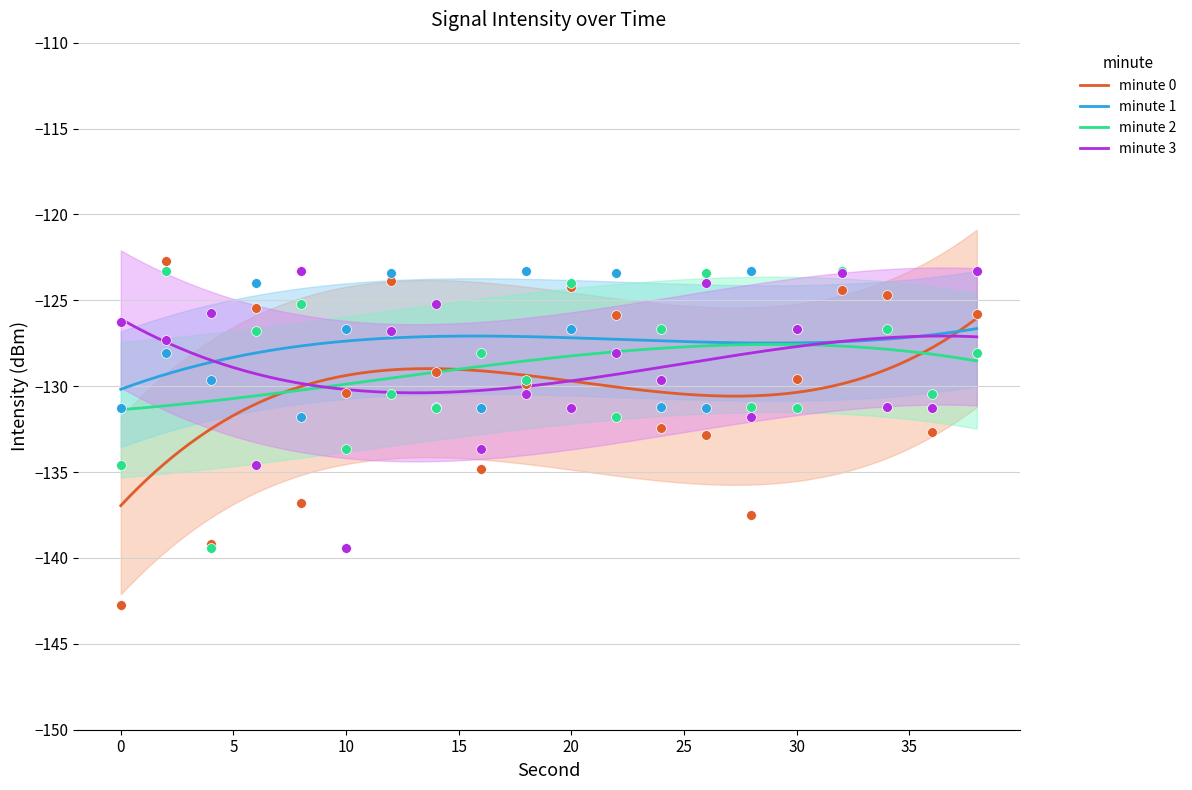

Which series contains the lowest Y value?

minute 0